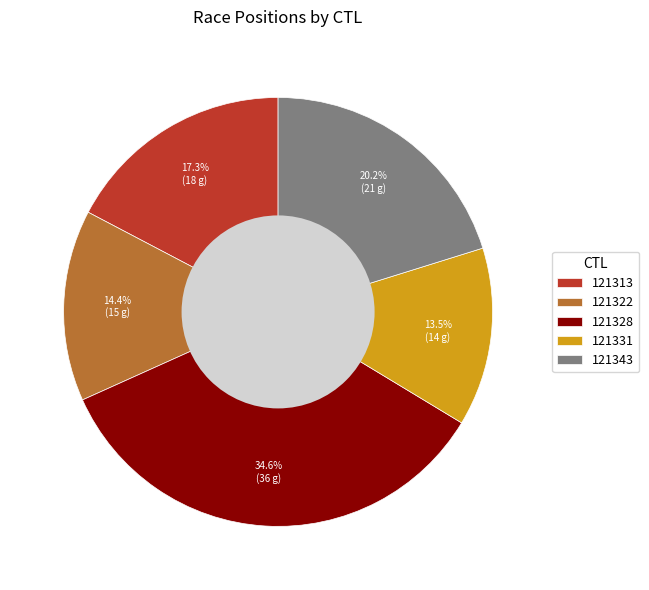

Does 121313 account for over 50% of the chart?

No